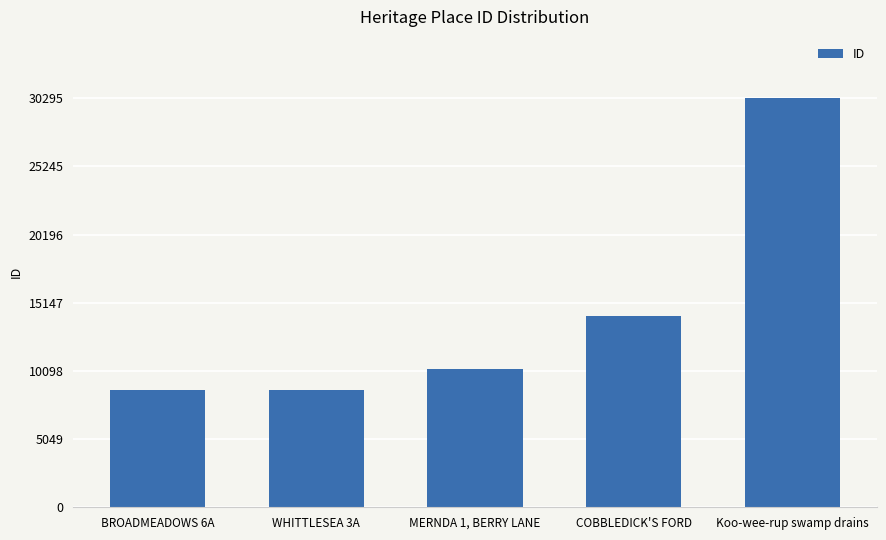

Which label corresponds to the largest value in the chart?

Koo-wee-rup swamp drains